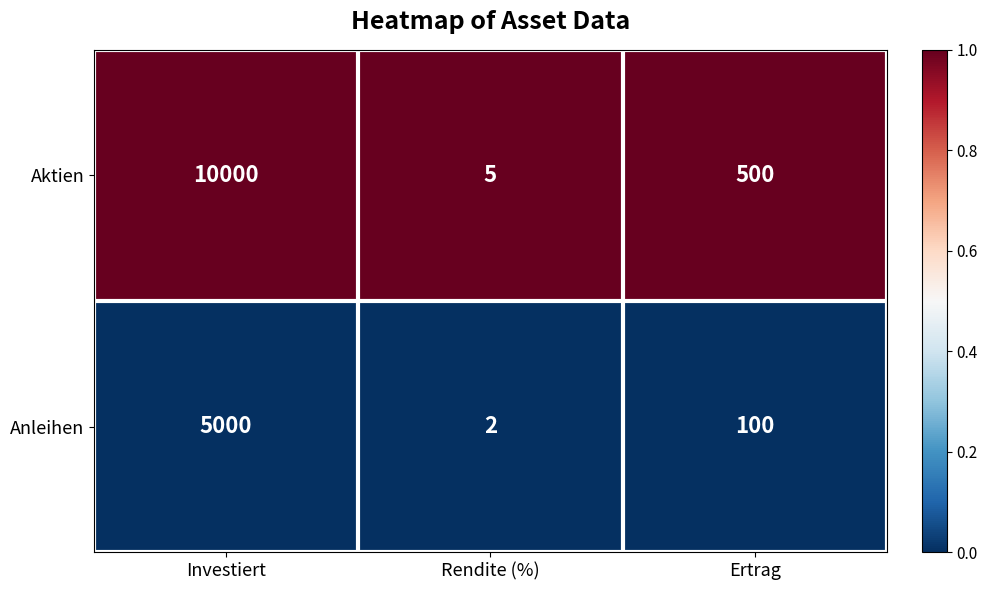

How many data points does each series have?

3